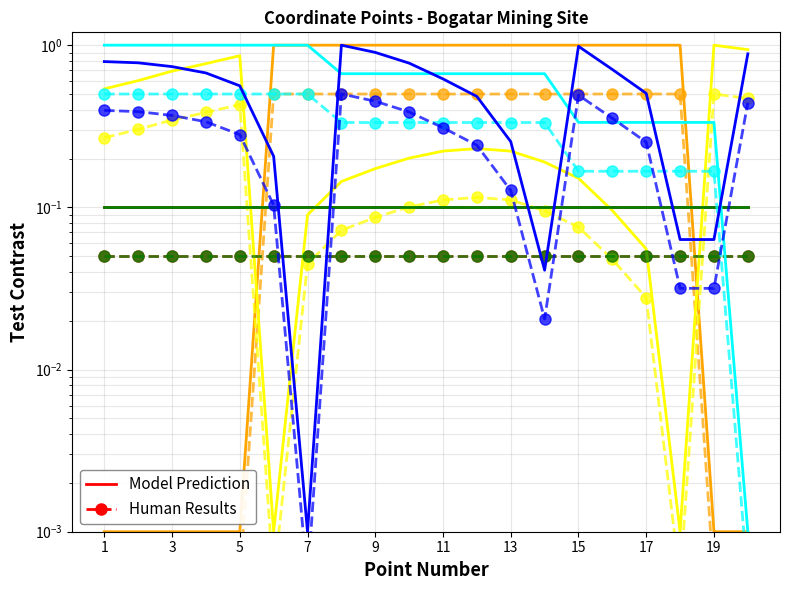

What is the difference between the Point 3 (sec N) values at 13 and 4?

0.5